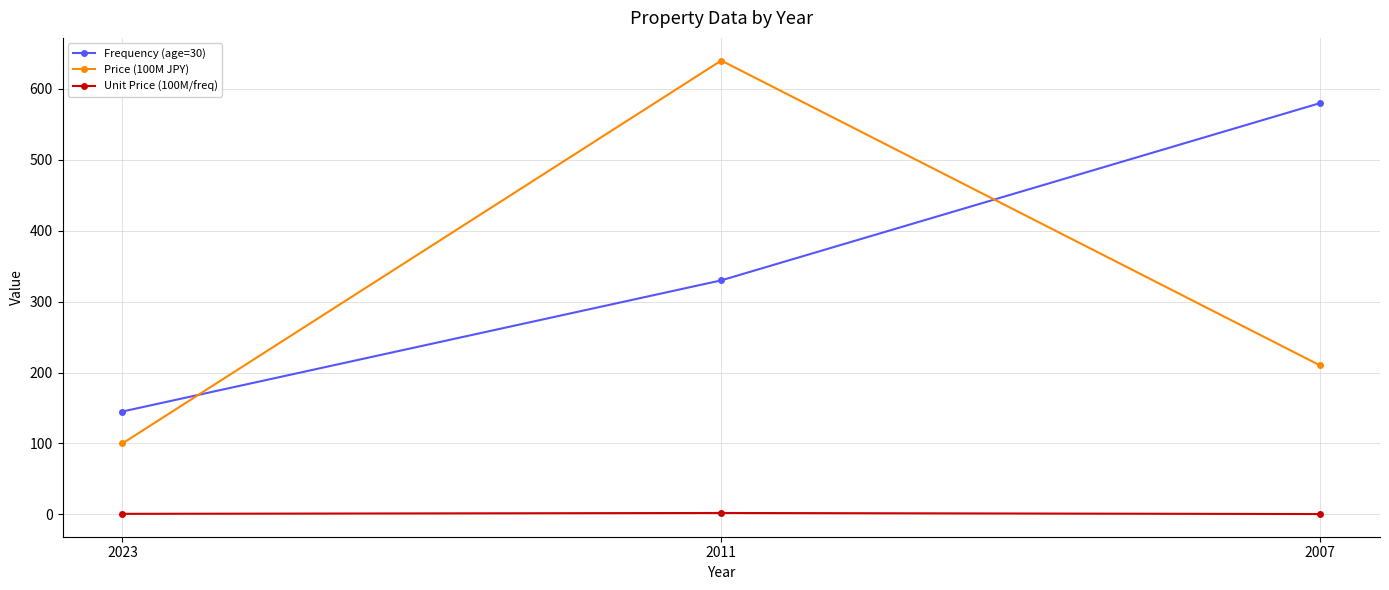

Which series has the widest spread of values?

Price (100M JPY)